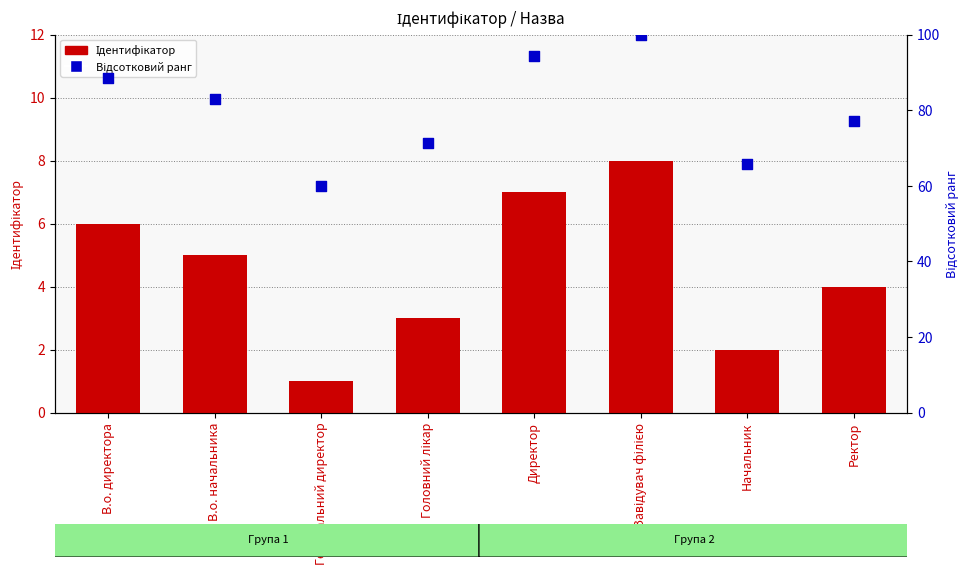

Which series reaches the maximum Y coordinate?

Відсотковий ранг